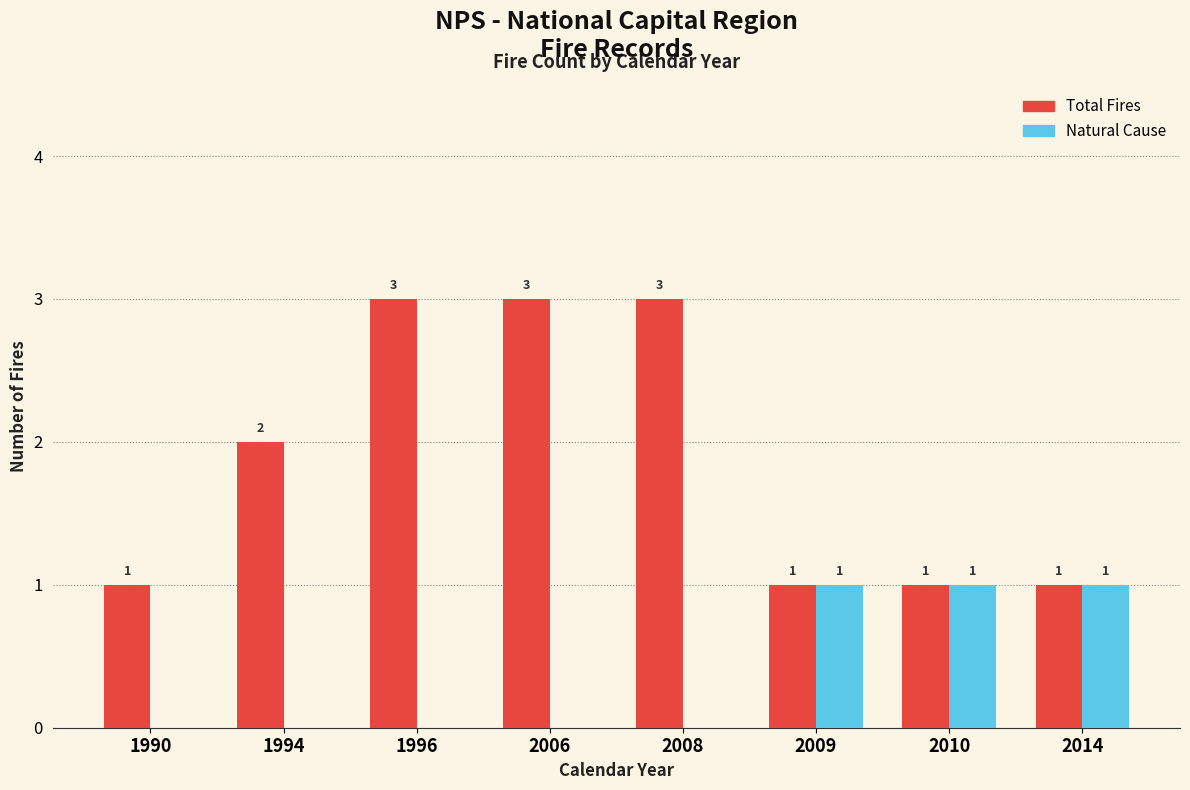

Which series changed the most between 1996 and 2014?

Total Fires